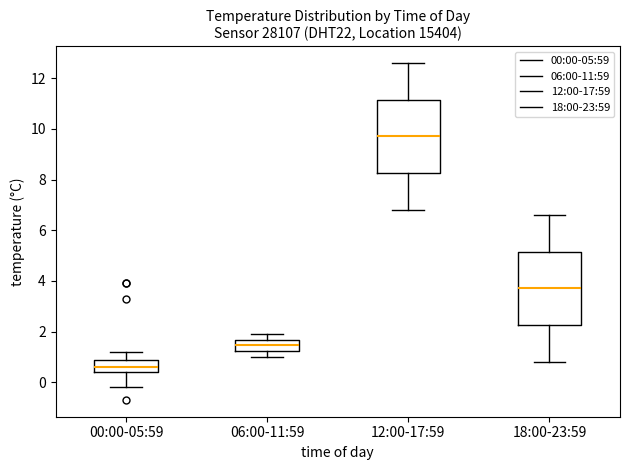

Reading left to right, read every box against the y-axis: the position of its median line, the range the box covers, and the ends of its whiskers. The values are not printed on the chart, so give them approximately, as read against the axis.

00:00-05:59: median 0.6, box 0.4 to 0.8, whiskers -0.2 to 1.2
06:00-11:59: median 1.4, box 1.2 to 1.6, whiskers 1.0 to 2.0
12:00-17:59: median 9.8, box 8.2 to 11.2, whiskers 6.8 to 12.6
18:00-23:59: median 3.8, box 2.2 to 5.2, whiskers 0.8 to 6.6